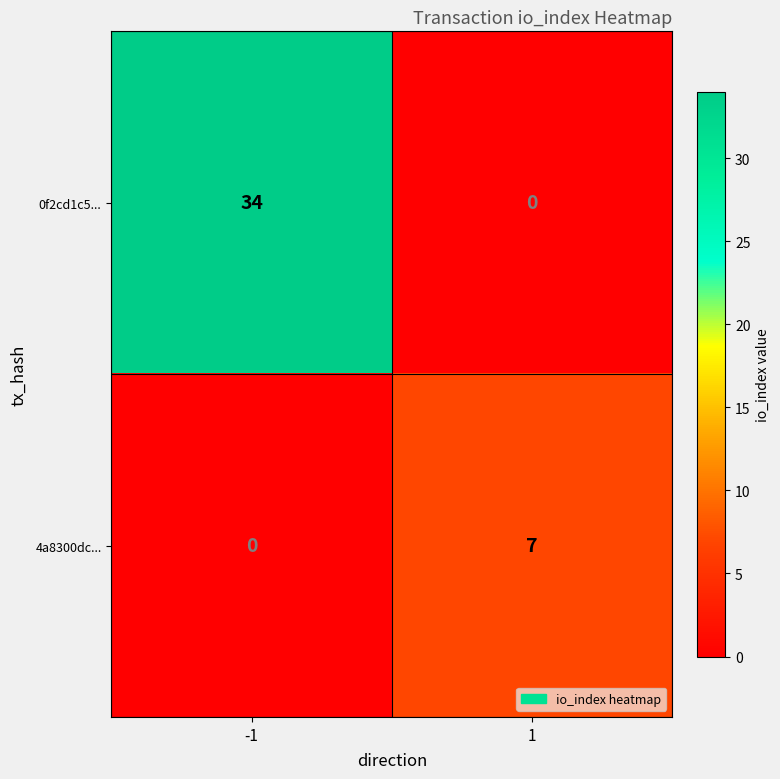

Reading left to right, extract all data points from this chart.

0f2cd1c5...: 34	0
4a8300dc...: 0	7